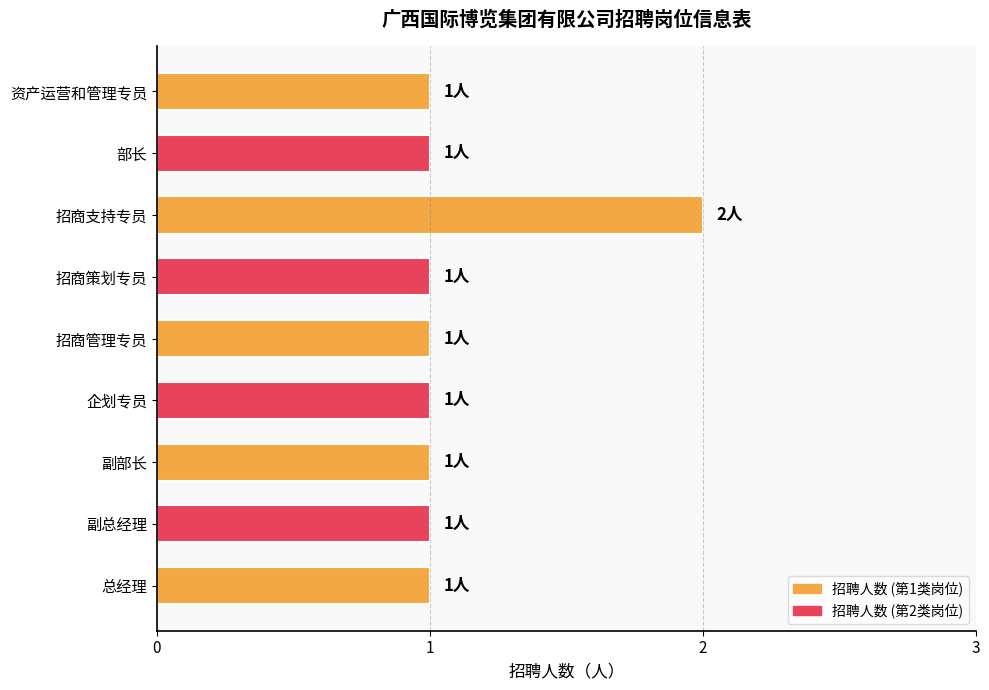

Reading bottom to top, list all the values displayed in this chart.

总经理=1	副总经理=1	副部长=1	企划专员=1	招商管理专员=1	招商策划专员=1	招商支持专员=2	部长=1	资产运营和管理专员=1